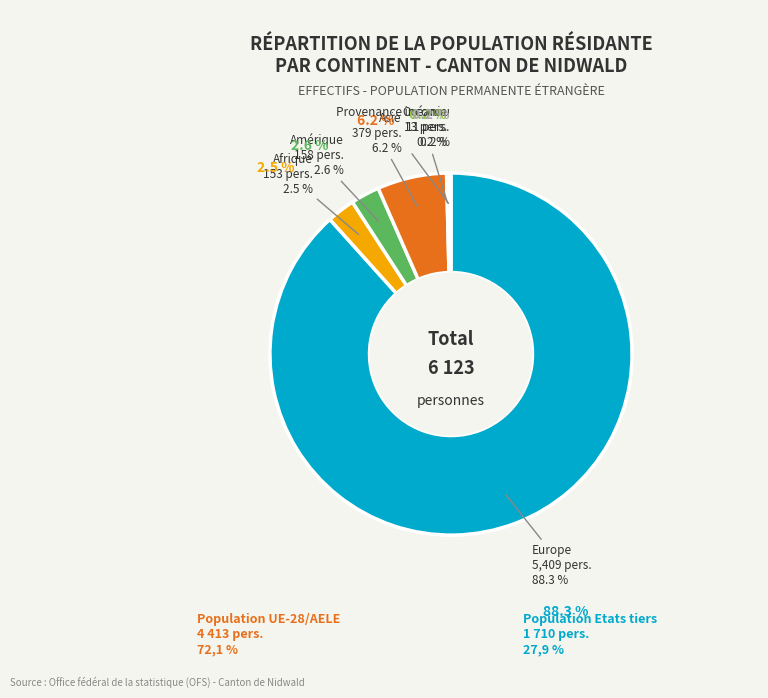

What is the change in value from Europe to Océanie?

-5396